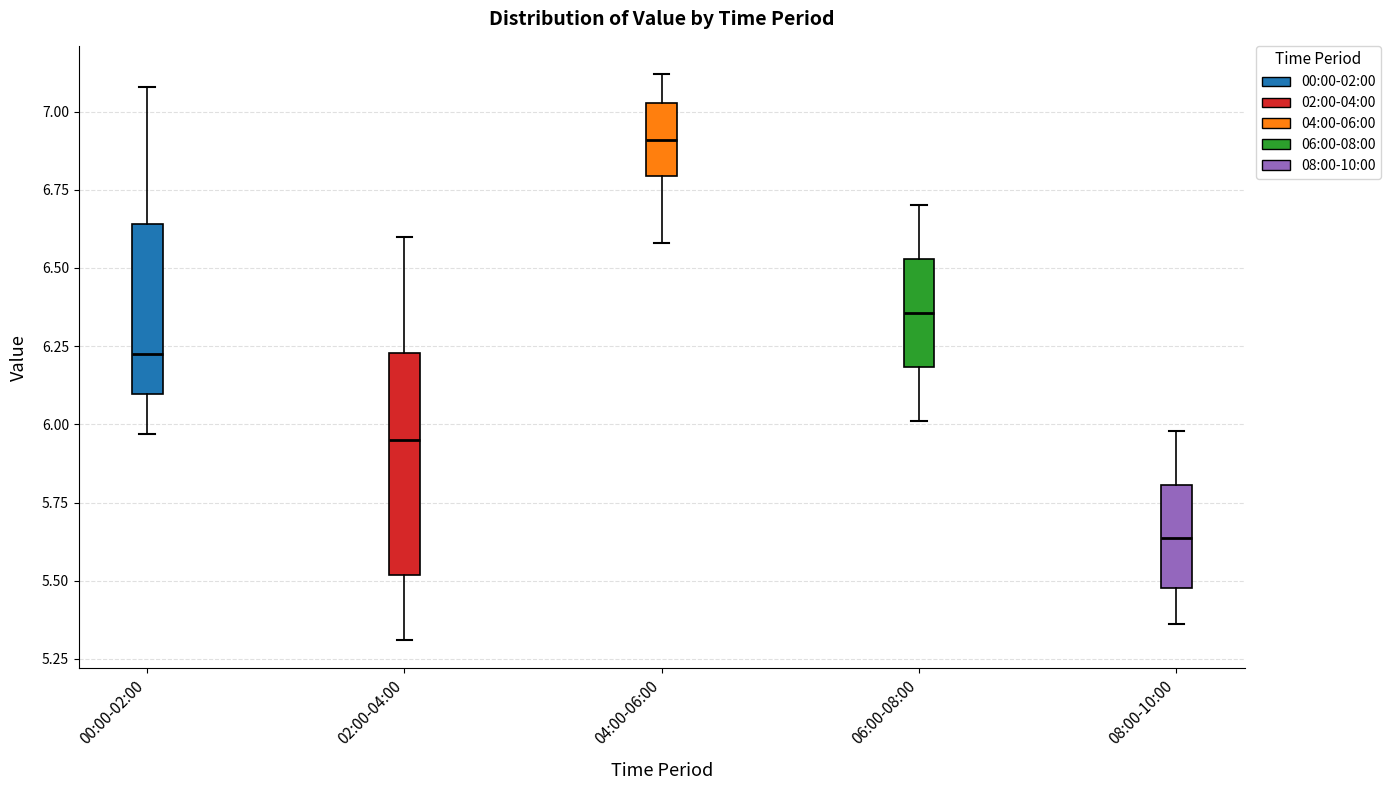

Which box's median line is the lowest?

08:00-10:00